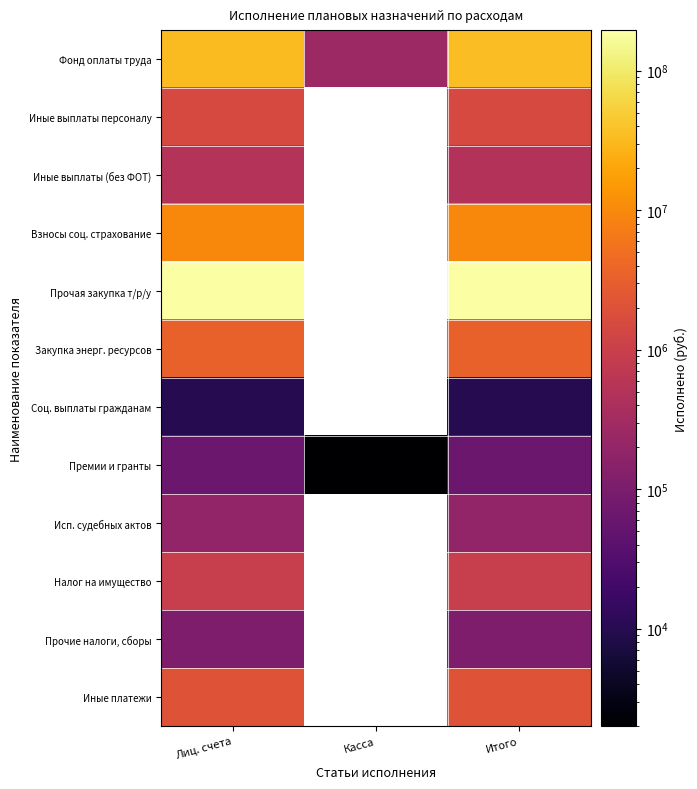

How many values in Исп. судебных актов are above zero?

2